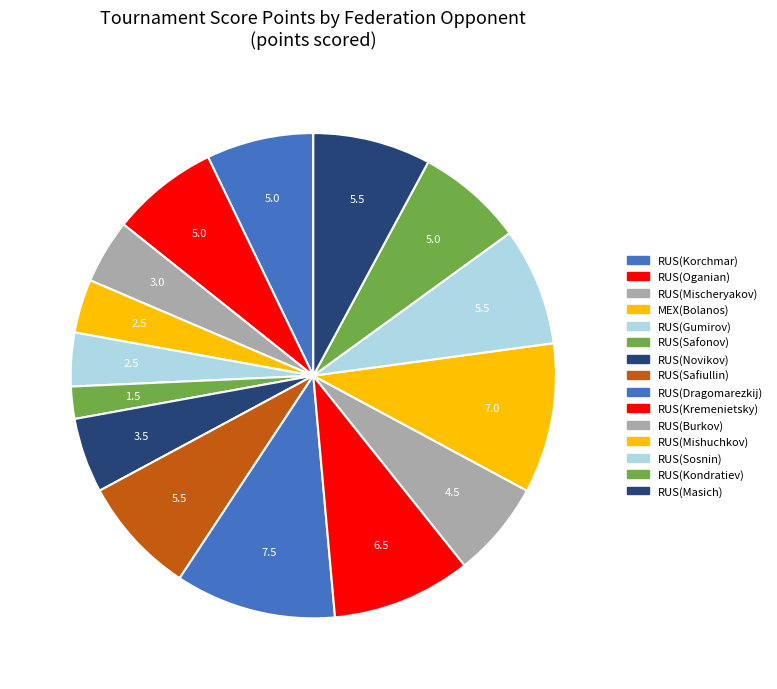

How many slices are in this pie chart?

15